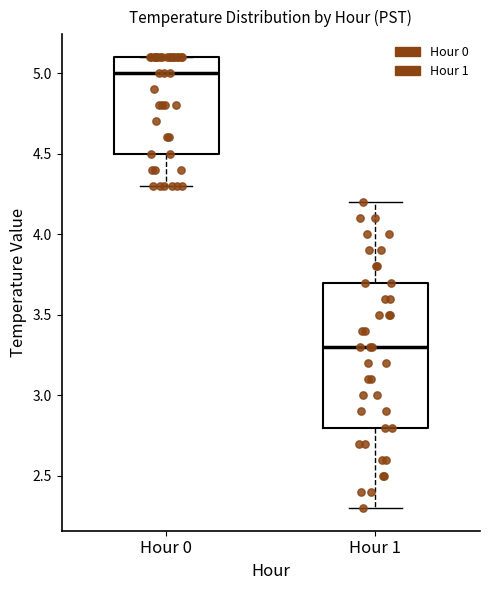

Which box is the tallest, from its lower edge to its upper edge?

Hour 1